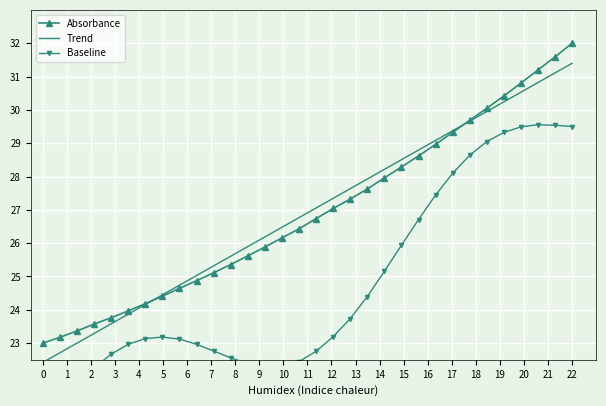

True or false: Baseline has more than 1 interior local peaks.

True